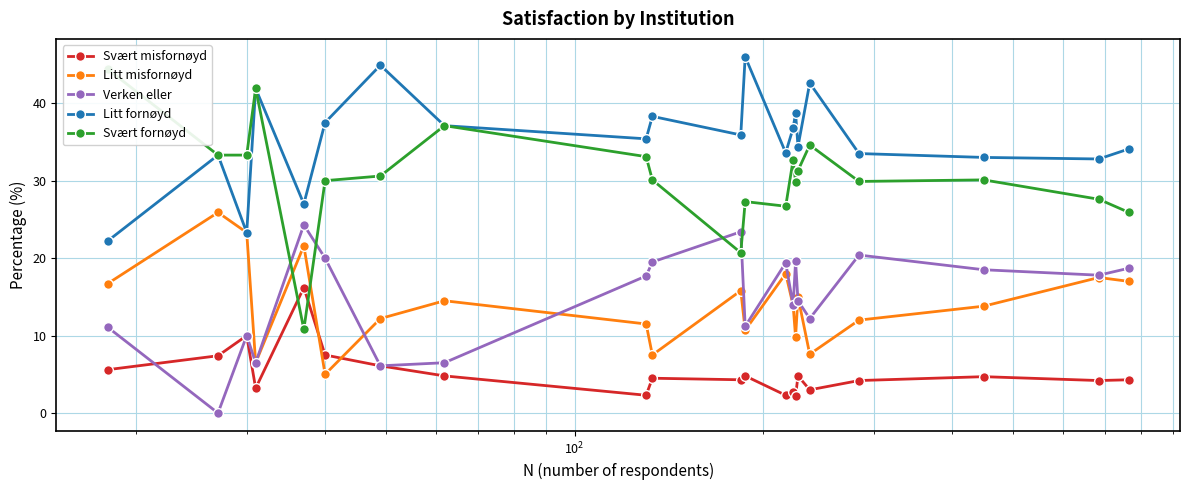

List the series in order of their peak value, lowest first.

Svært misfornøyd, Verken eller, Litt misfornøyd, Svært fornøyd, Litt fornøyd